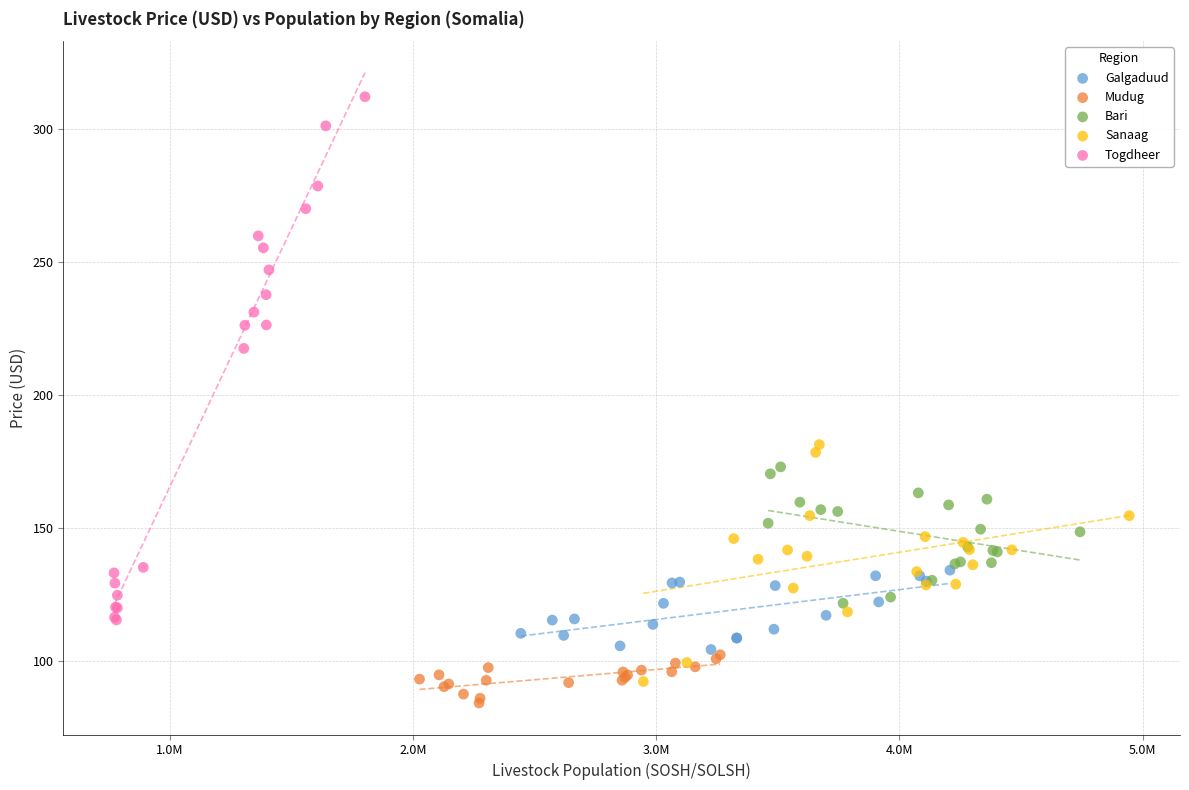

Which series contains the highest Y value?

Togdheer